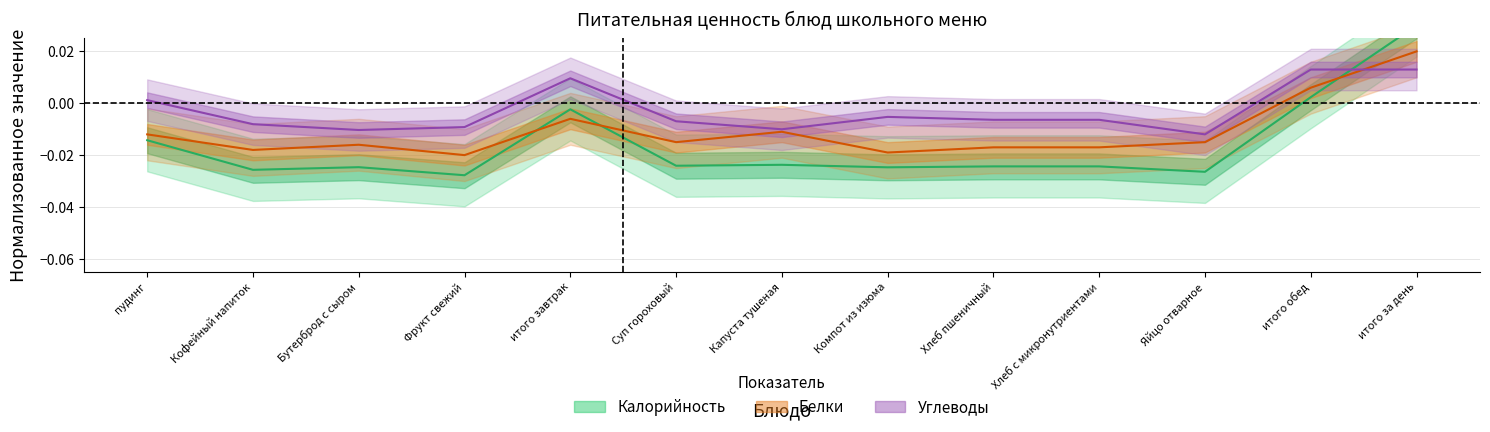

Which series ends up on top after the final intersection of Калорийность and Углеводы?

Калорийность